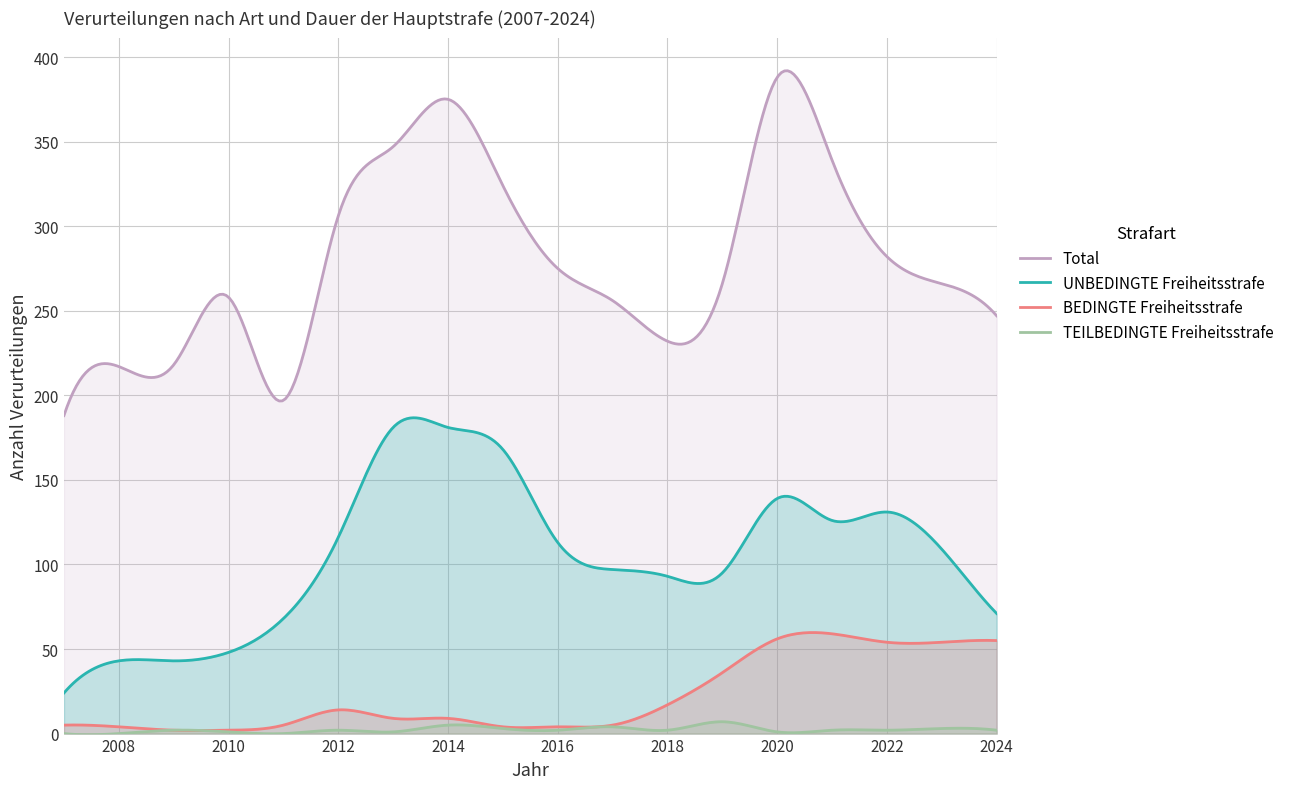

True or false: Total has a value of 217 at 2008.

True